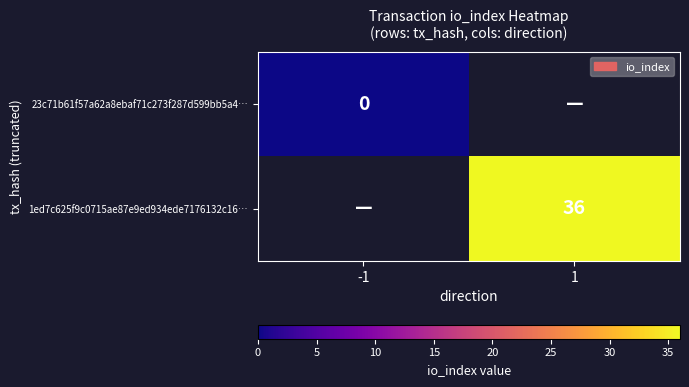

Is the value of 1ed7c625f9c0715ae87e9ed934ede7176132c16… at 1 greater than the value of 23c71b61f57a62a8ebaf71c273f287d599bb5a4… at -1?

Yes